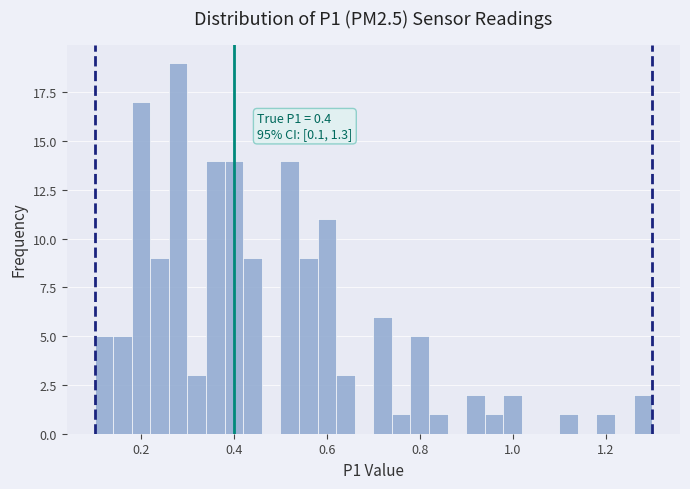

Read against the x-axis, roughly where is the centre of the tallest bar?

0.28